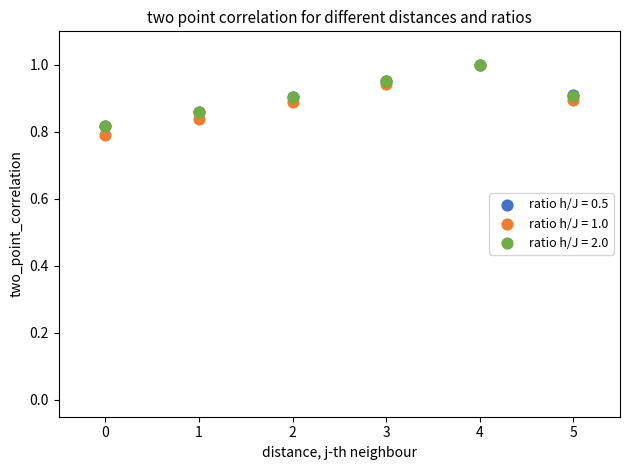

Which series has the widest spread of Y values?

ratio h/J = 1.0